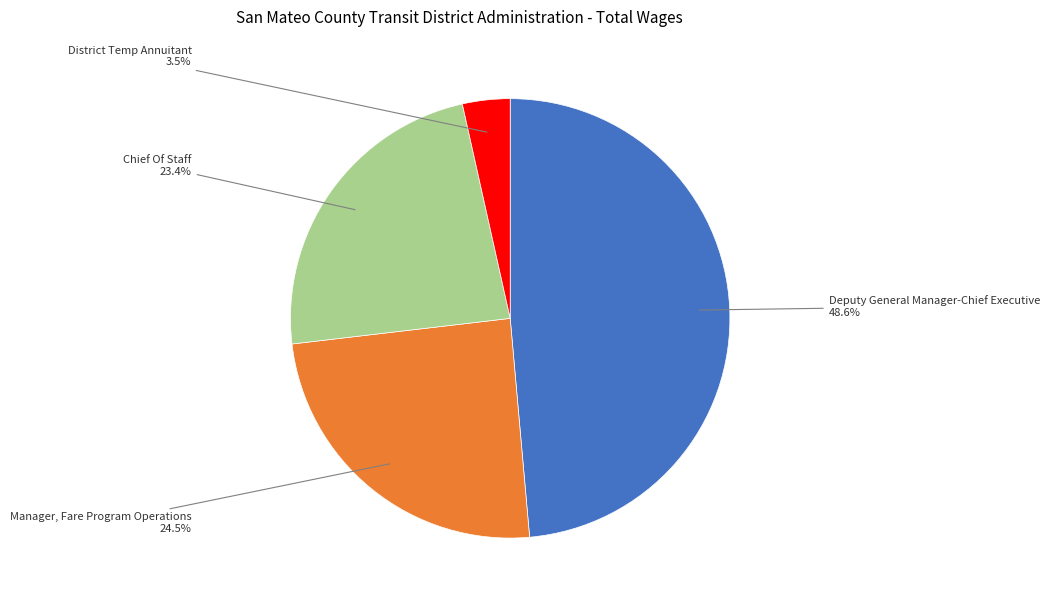

Is there any slice that represents more than half of the pie?

No